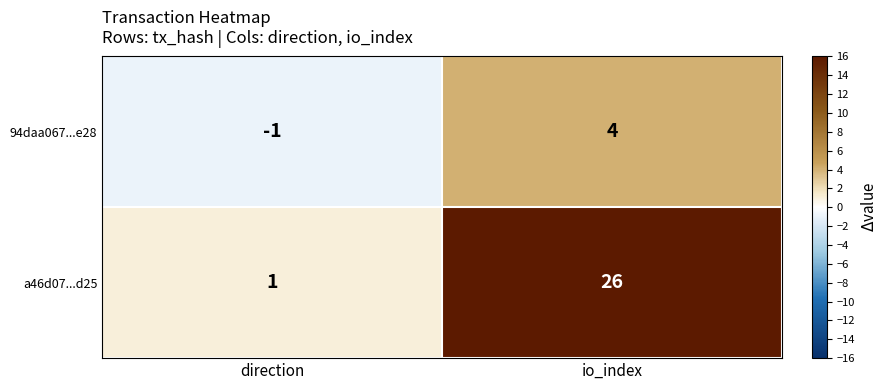

What is the average value of the a46d07...d25 series?

14